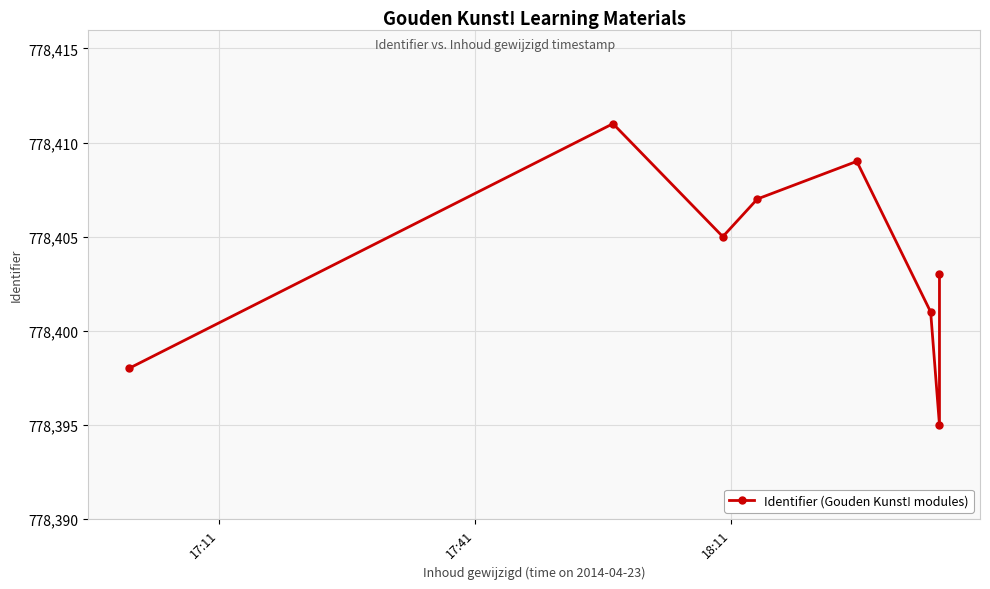

What is the maximum value shown in the chart?

778411